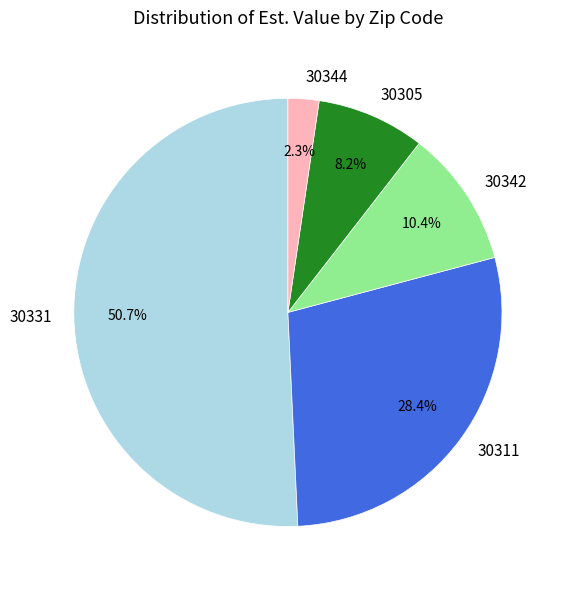

What percentage is NOT represented by 30331?

49.3%